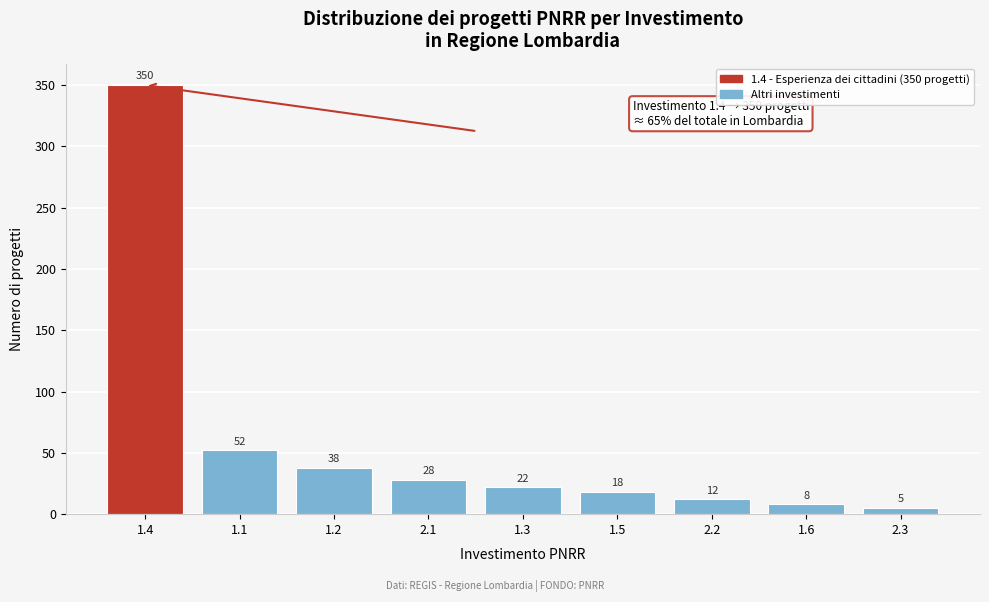

Reading left to right, list all the values displayed in this chart.

350	52	38	28	22	18	12	8	5